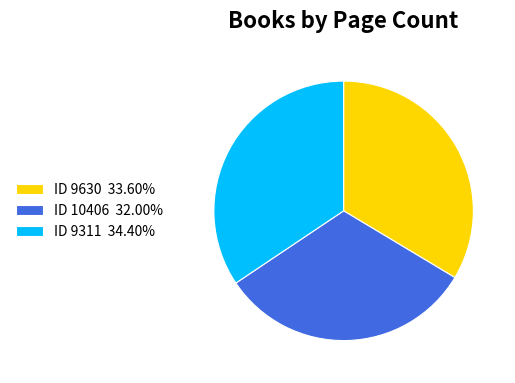

Does ID 9630 33.60% represent more than half of the total?

No